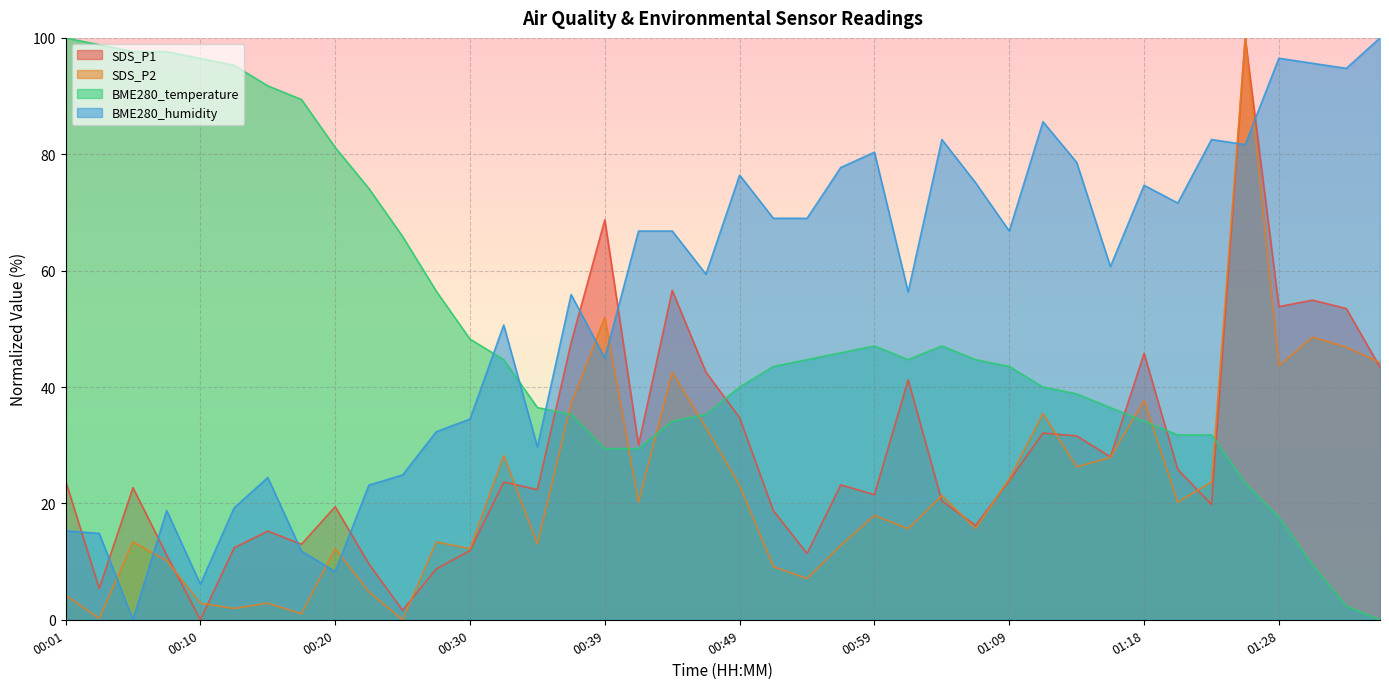

At which label is BME280_humidity closest to 50?

00:32